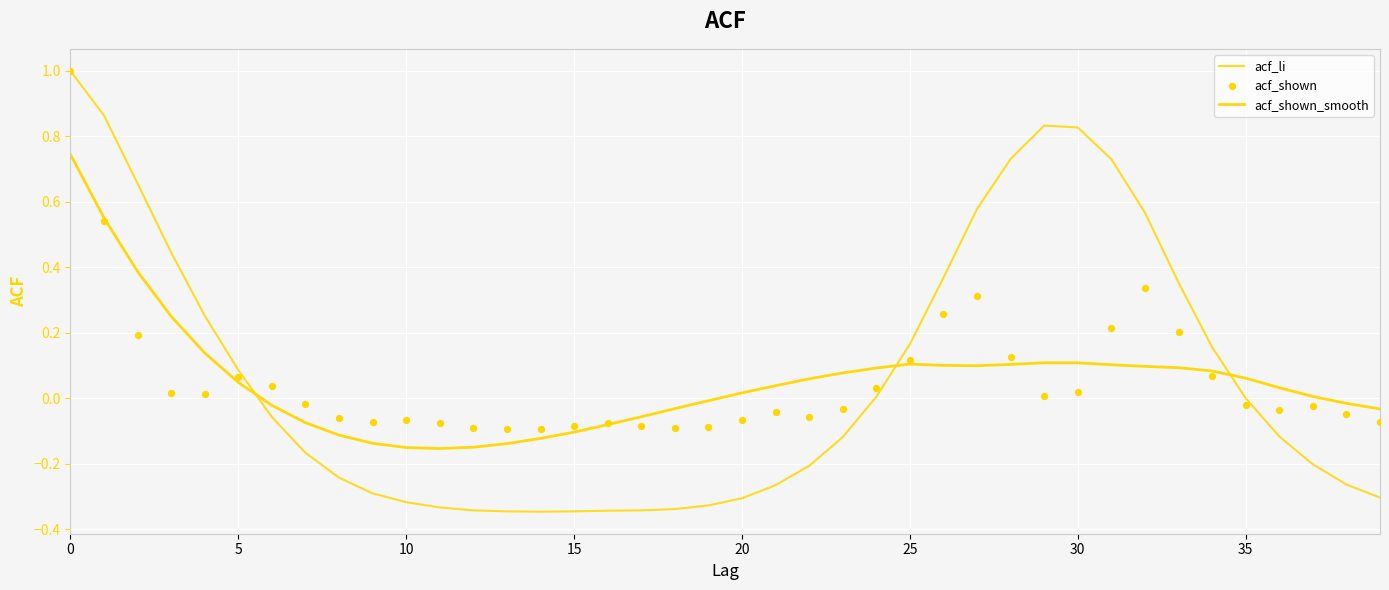

What are all the series names shown in the legend?

acf_li, acf_shown_smooth, acf_shown